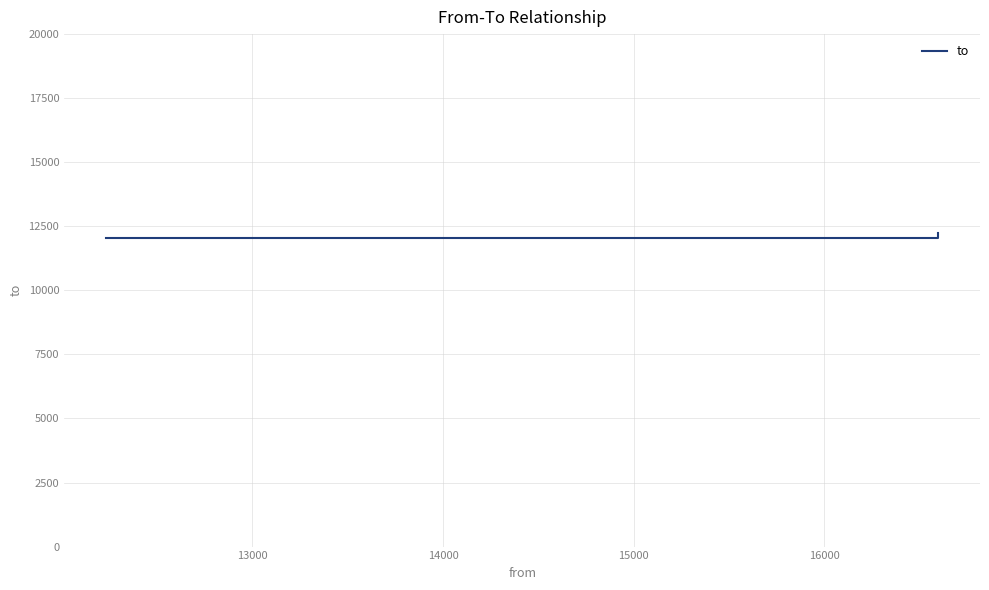

What is the ratio of the value at 13000 to the value at 14000?

1.0